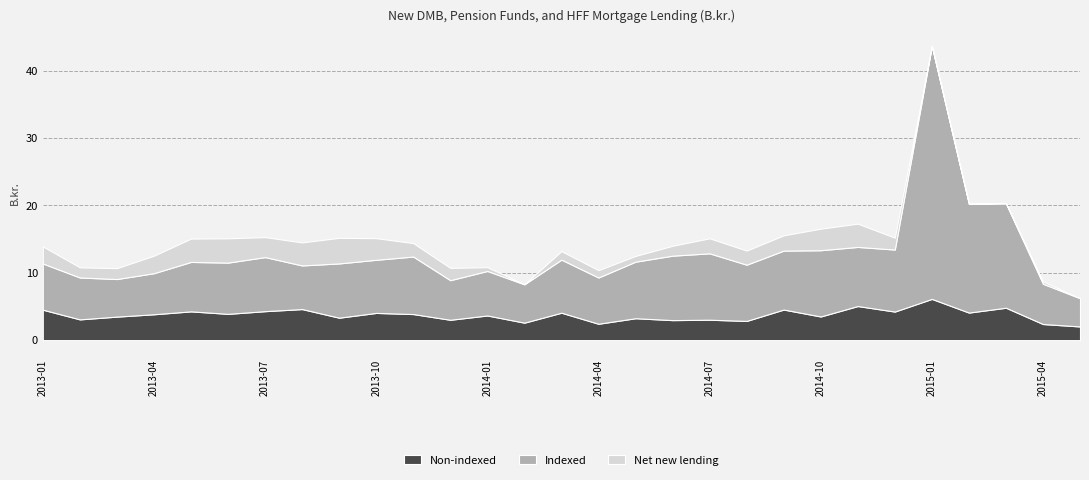

At which category is the sum across all series the highest?

2015-01